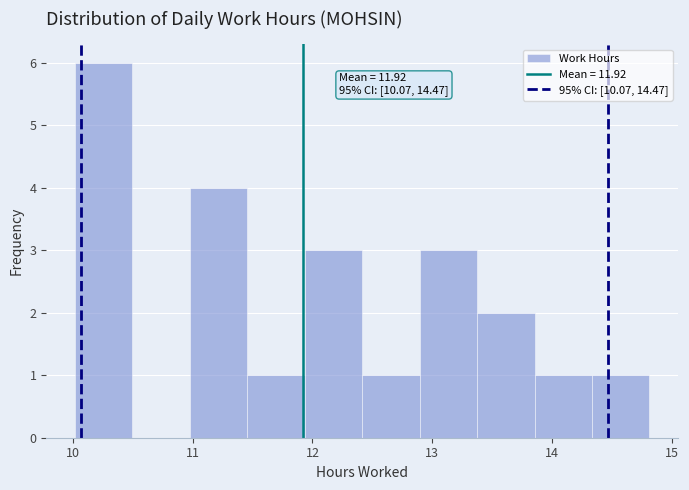

Which range on the x-axis has the tallest bar?

10.0 to 10.5